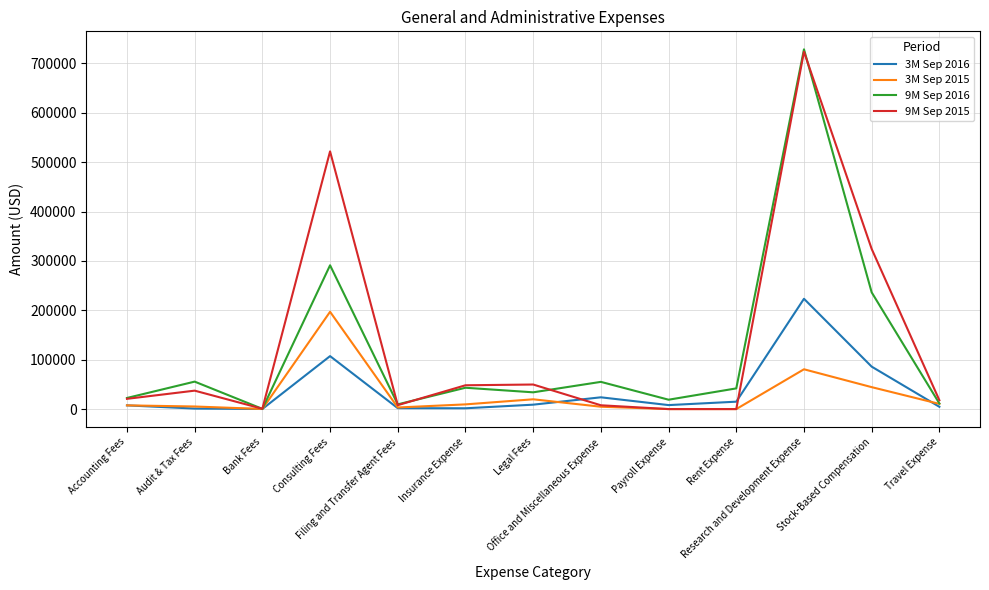

What are all the series names shown in the legend?

3M Sep 2016, 3M Sep 2015, 9M Sep 2016, 9M Sep 2015